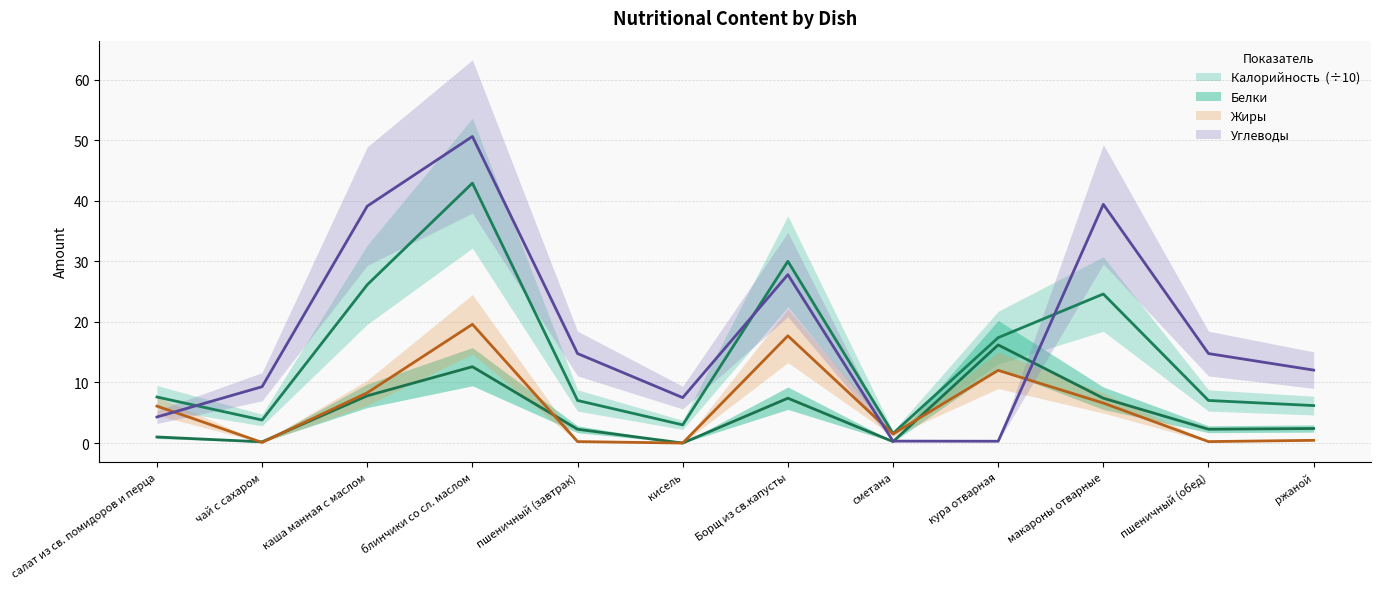

Is it true that Калорийность equals 37.3 at макароны отварные?

False